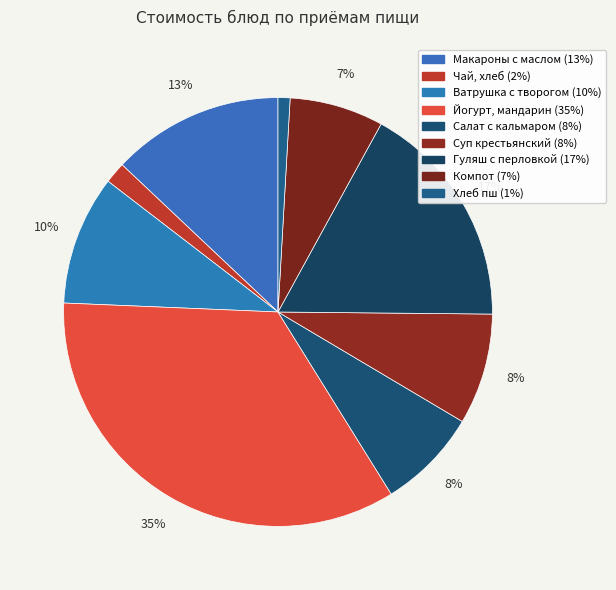

How many segments does this pie chart have?

9